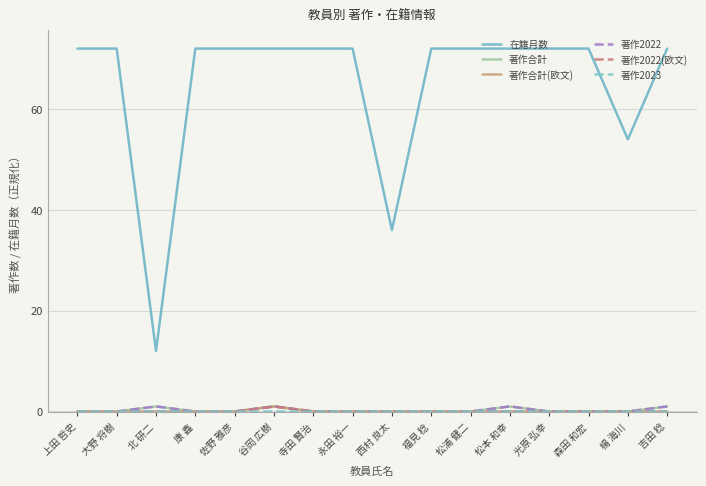

What is the total value across all series at 光原 弘幸?

72